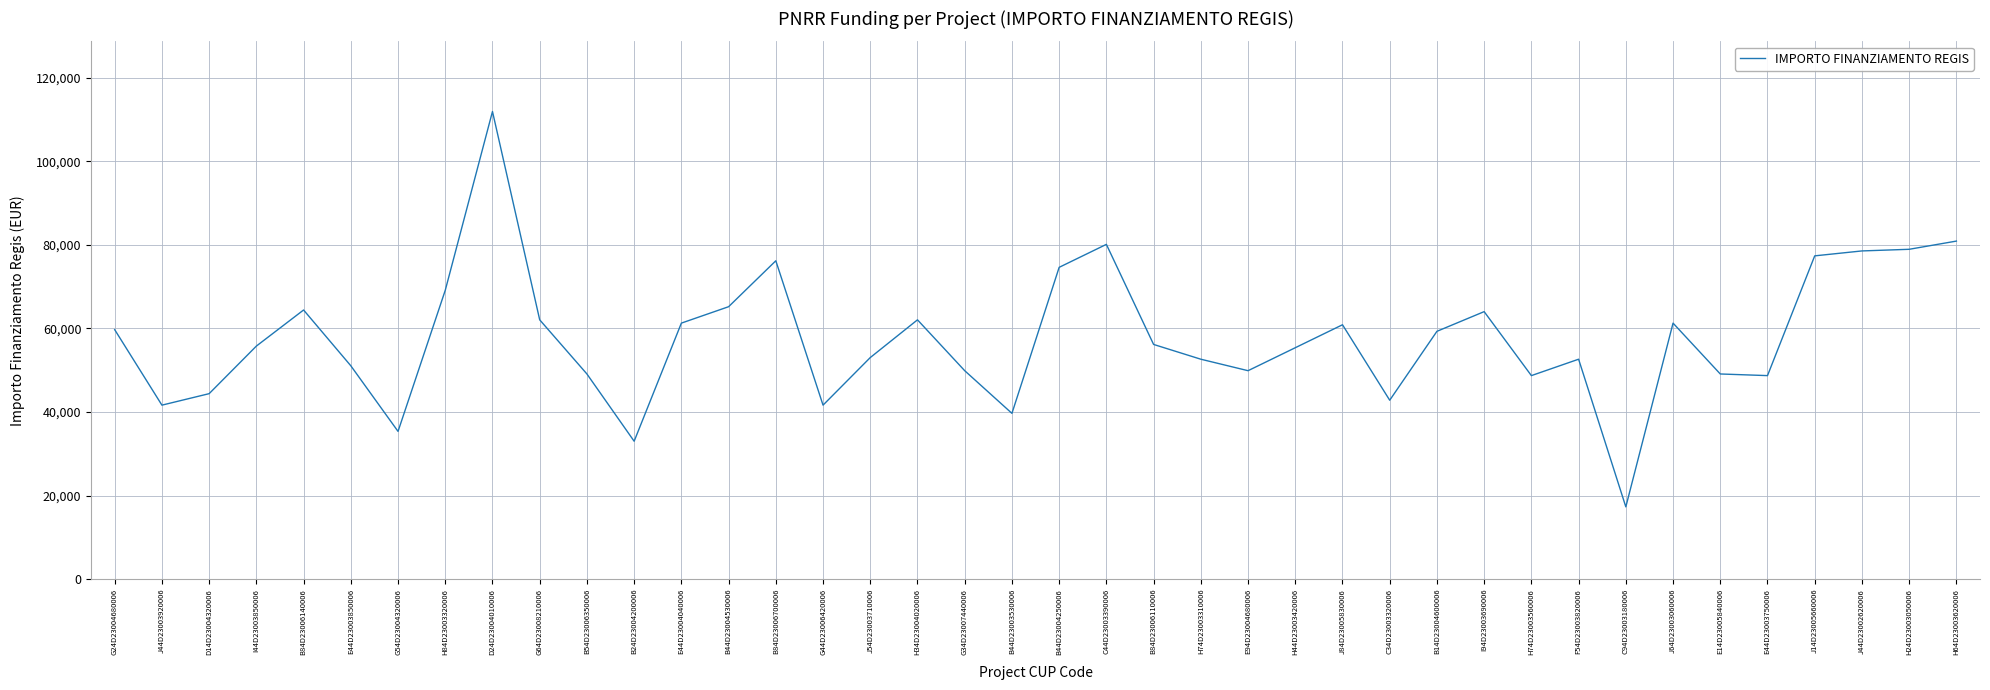

What is the difference between the values at B84D23006140006 and H24D23003050006?

14533.7